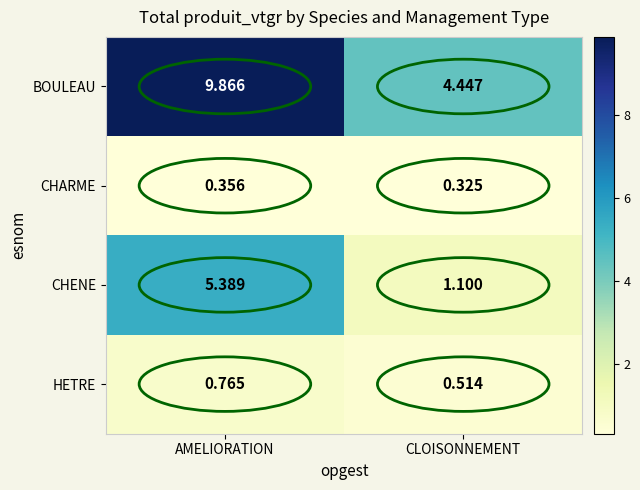

Where does the CHENE series first go above 5?

AMELIORATION